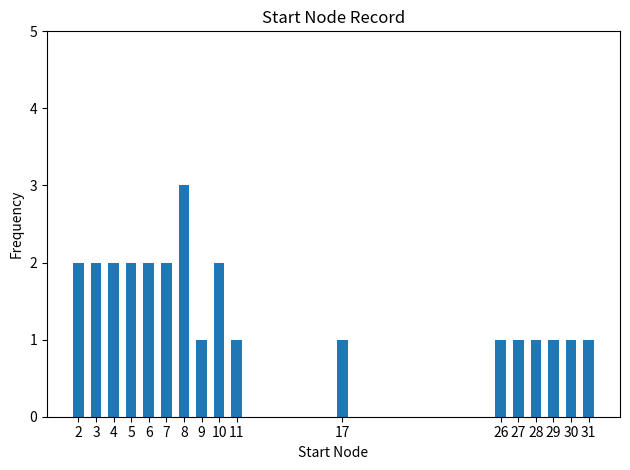

What is the sum of the values at 31 and 8?

4